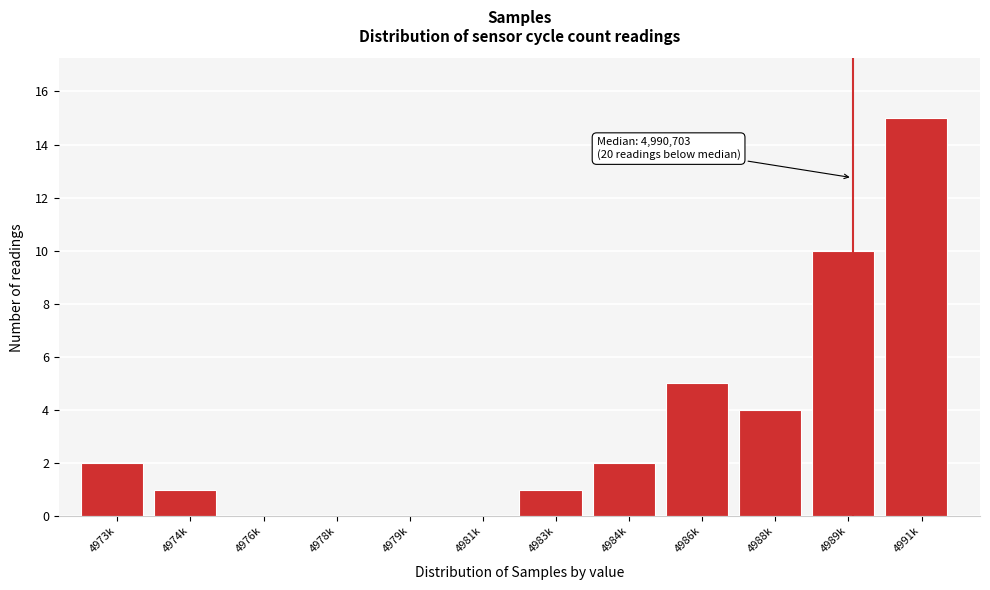

Reading left to right, transcribe all the data shown in this chart.

4973k=2	4974k=1	4976k=0	4978k=0	4979k=0	4981k=0	4983k=1	4984k=2	4986k=5	4988k=4	4989k=10	4991k=15